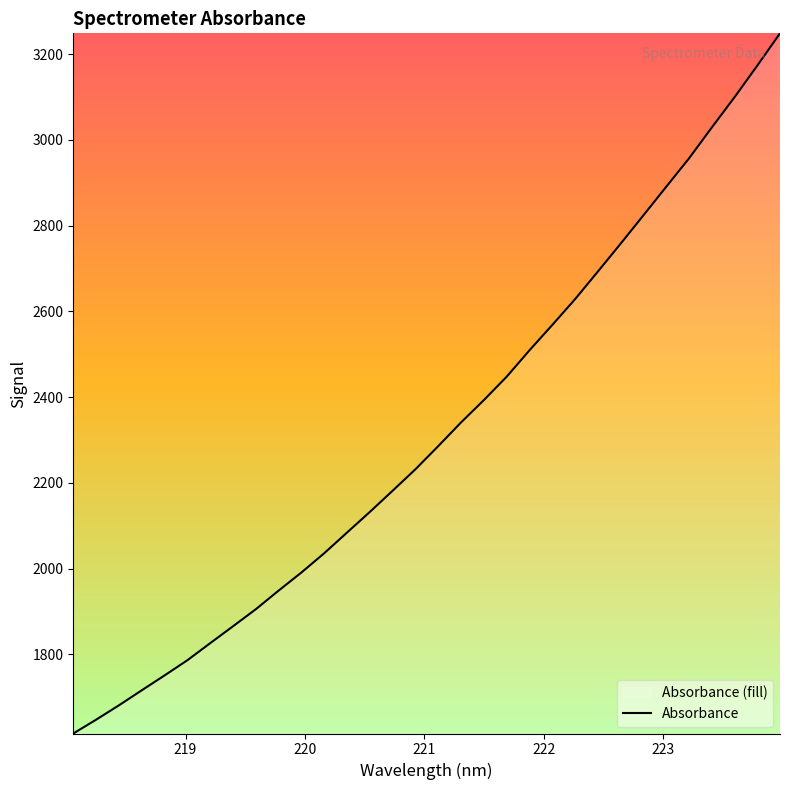

What is the greatest value displayed?

3248.6